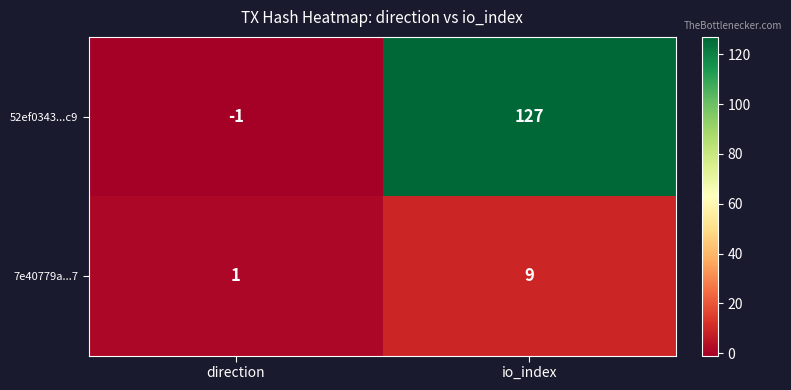

At which category is the sum across all series the highest?

io_index